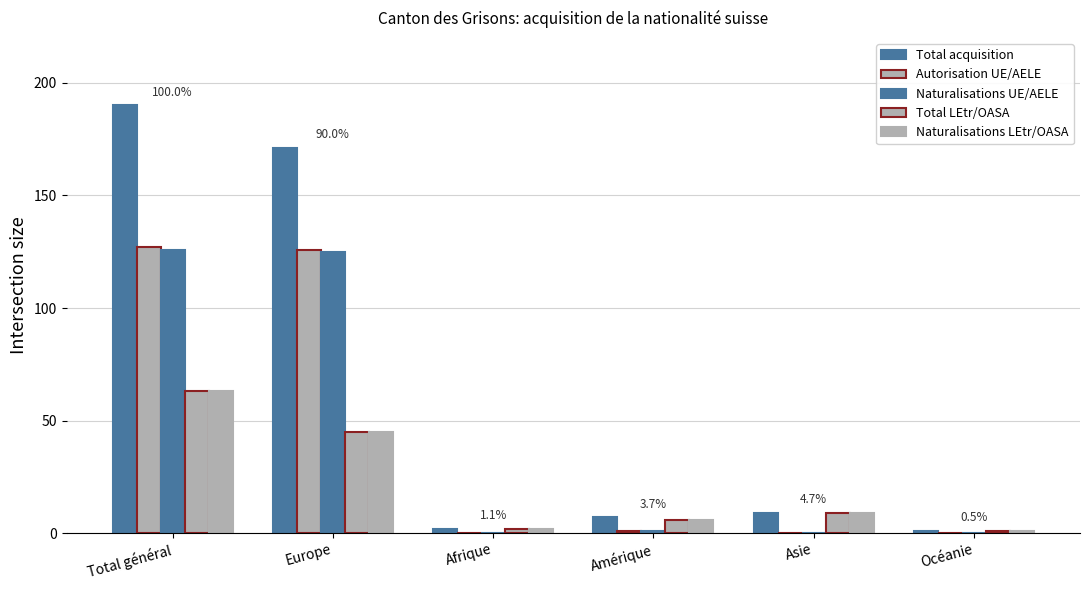

Count the number of data series in this chart.

5